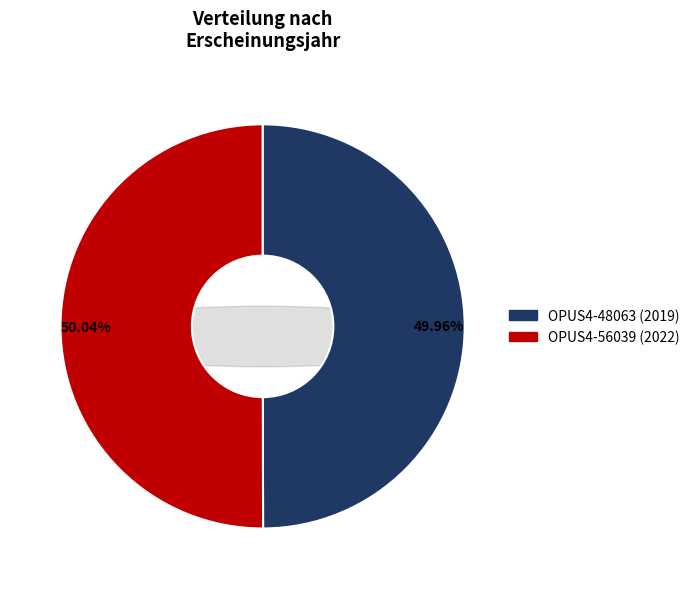

Combined, do OPUS4-56039 and OPUS4-48063 account for over 50%?

Yes